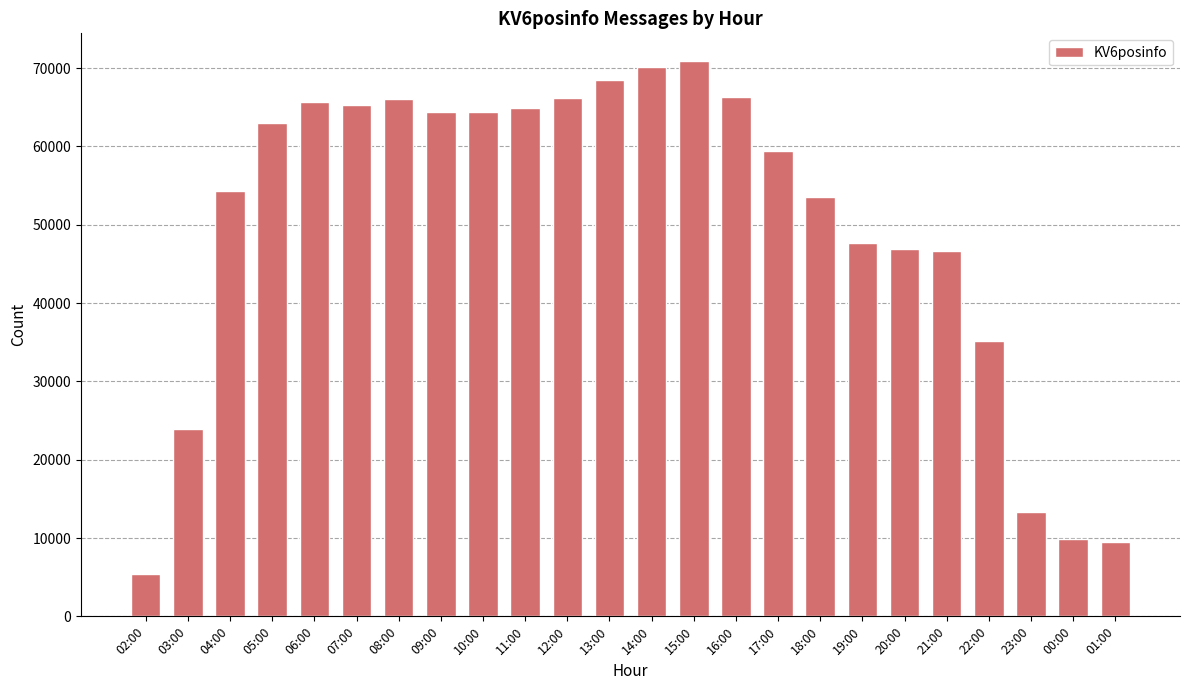

Which category has the lowest value across all series?

02:00